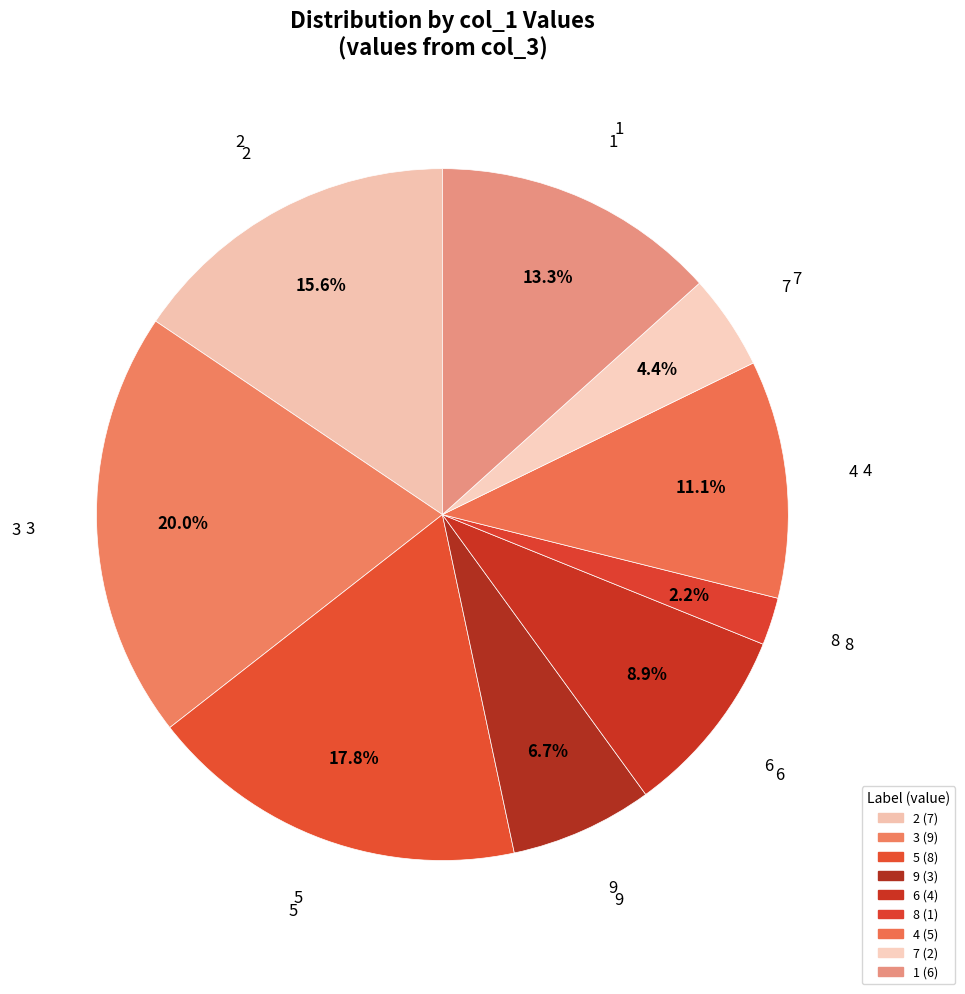

The 5 slice represents 18% of the pie. True or false?

True